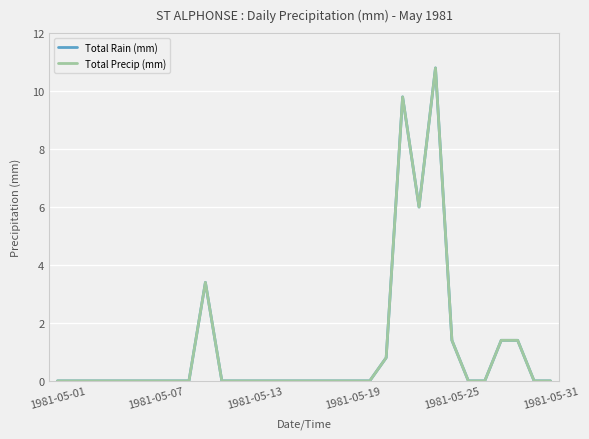

How many interior local peaks does the Total Precip (mm) series have?

3